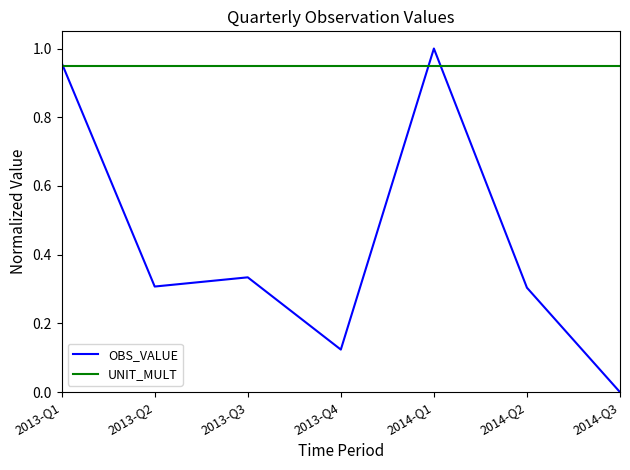

The value of OBS_VALUE at 2014-Q1 is 1.0. True or false?

True